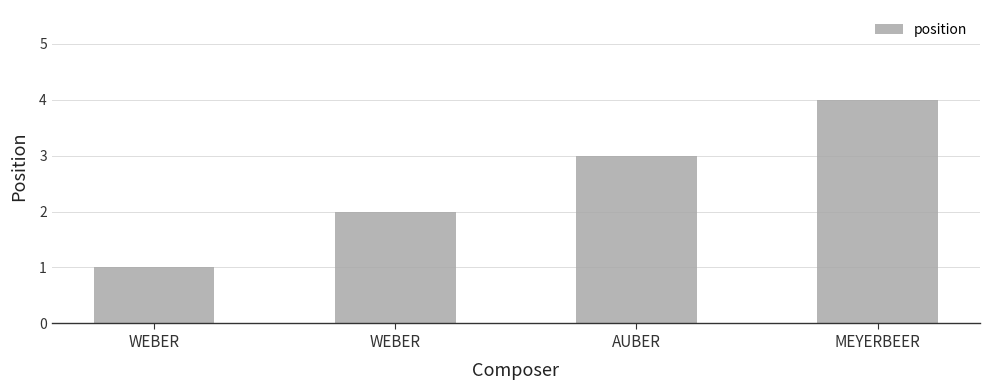

How many data points does each series have?

4